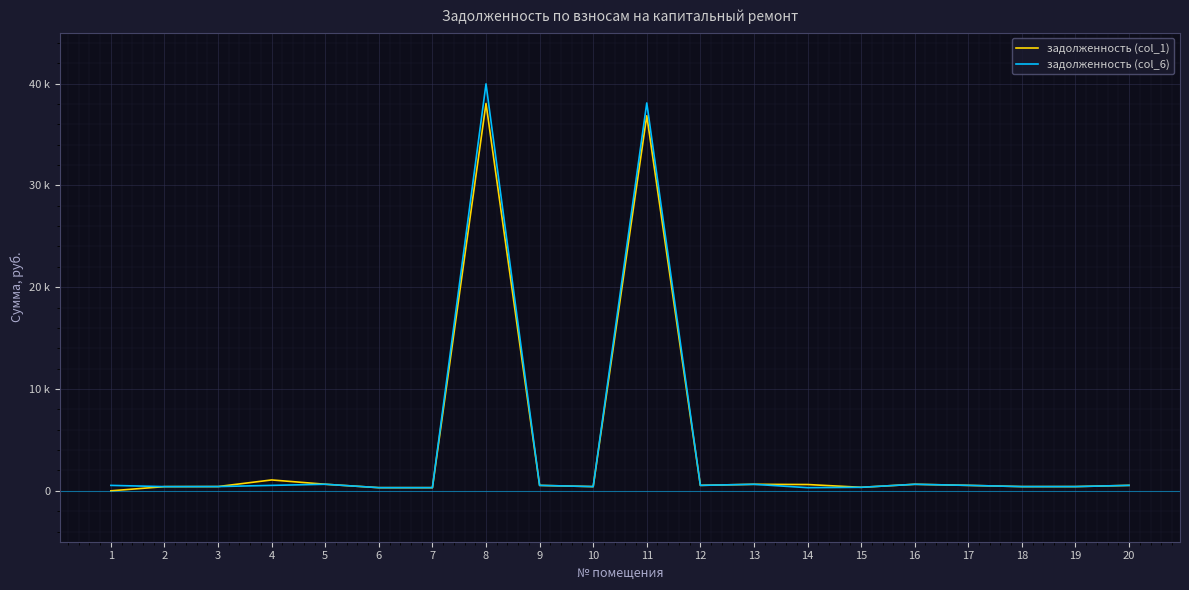

What is the difference between the maximum and minimum values in the задолженность (col_6) series?

39655.2